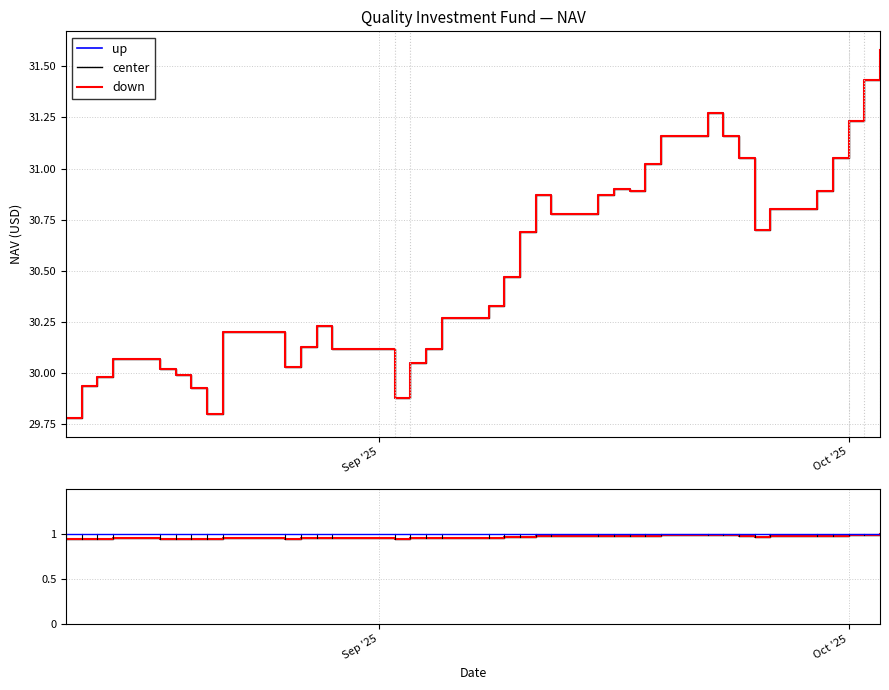

Which series has the largest total across all categories?

up